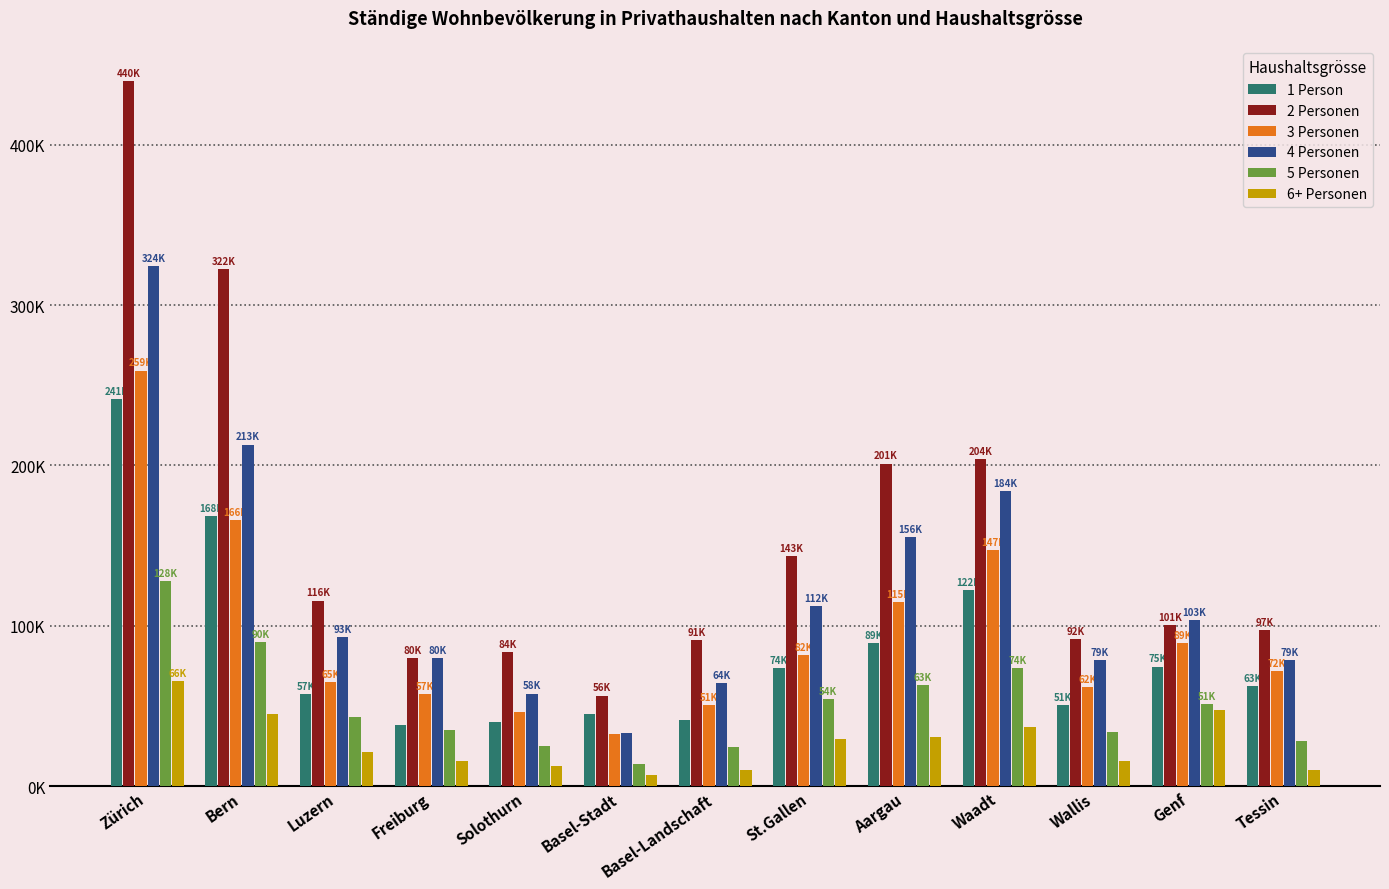

What is the approximate value of 4 Personen at Genf, to the nearest 50?

103350